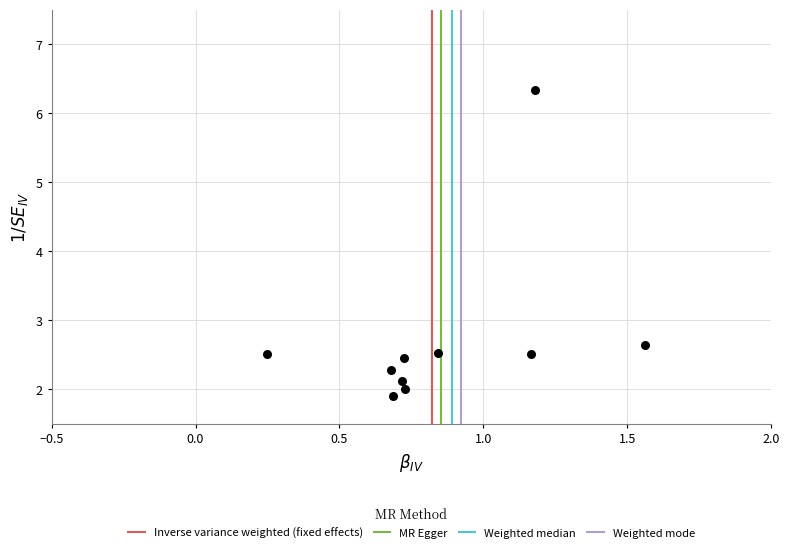

What Y value in the scatter plot is closest to 4?

2.6